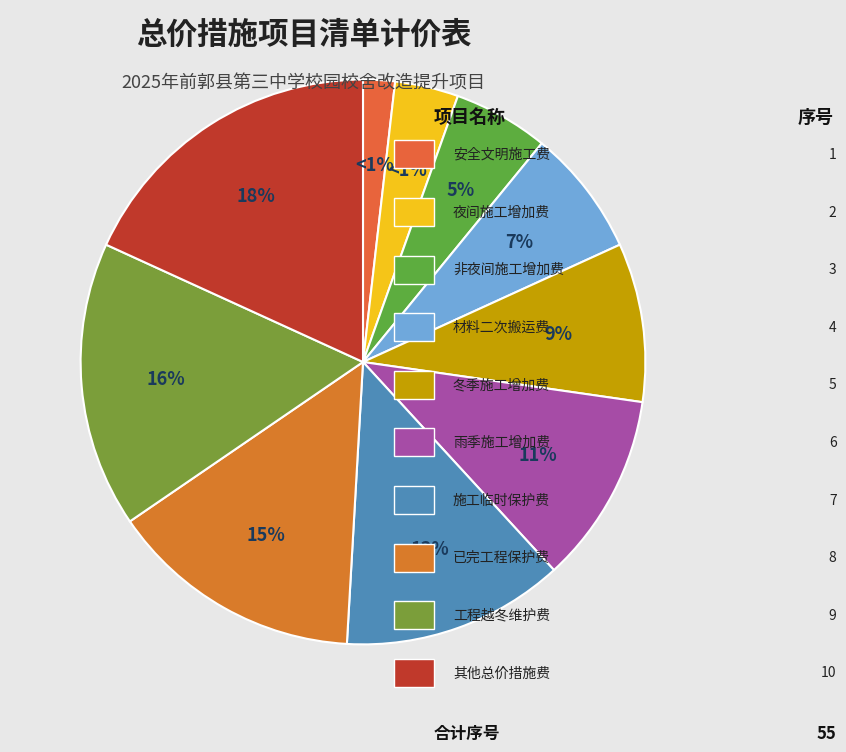

True or false: 安全文明施工费 accounts for 2% of the total.

True